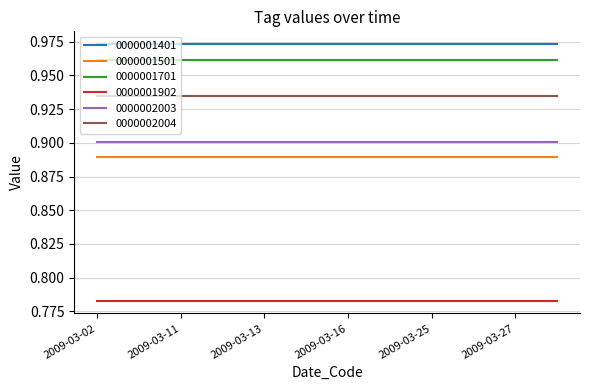

Does the chart have visible grid lines?

Yes